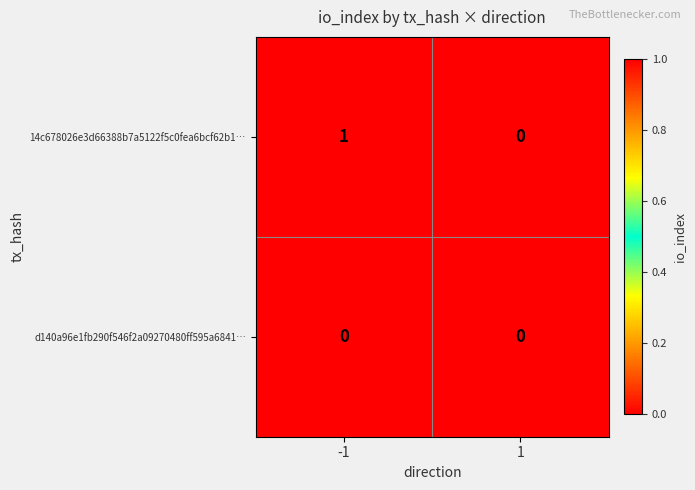

Which series changed the most between -1 and 1?

14c678026e3d66388b7a5122f5c0fea6bcf62b1…